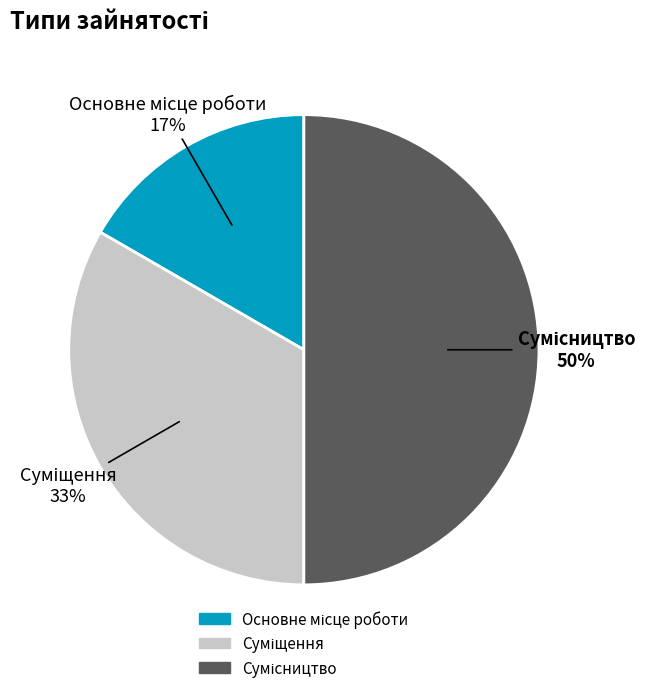

To the nearest percent, what is the difference between the largest and smallest slice percentages?

33%